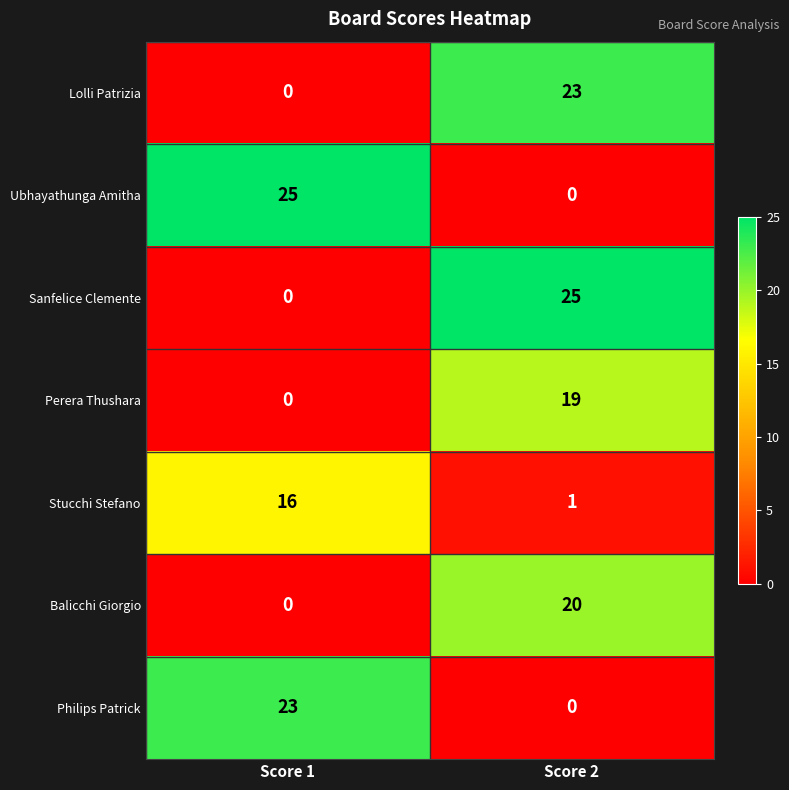

Rank the categories by Lolli Patrizia value from highest to lowest.

Score 2, Score 1